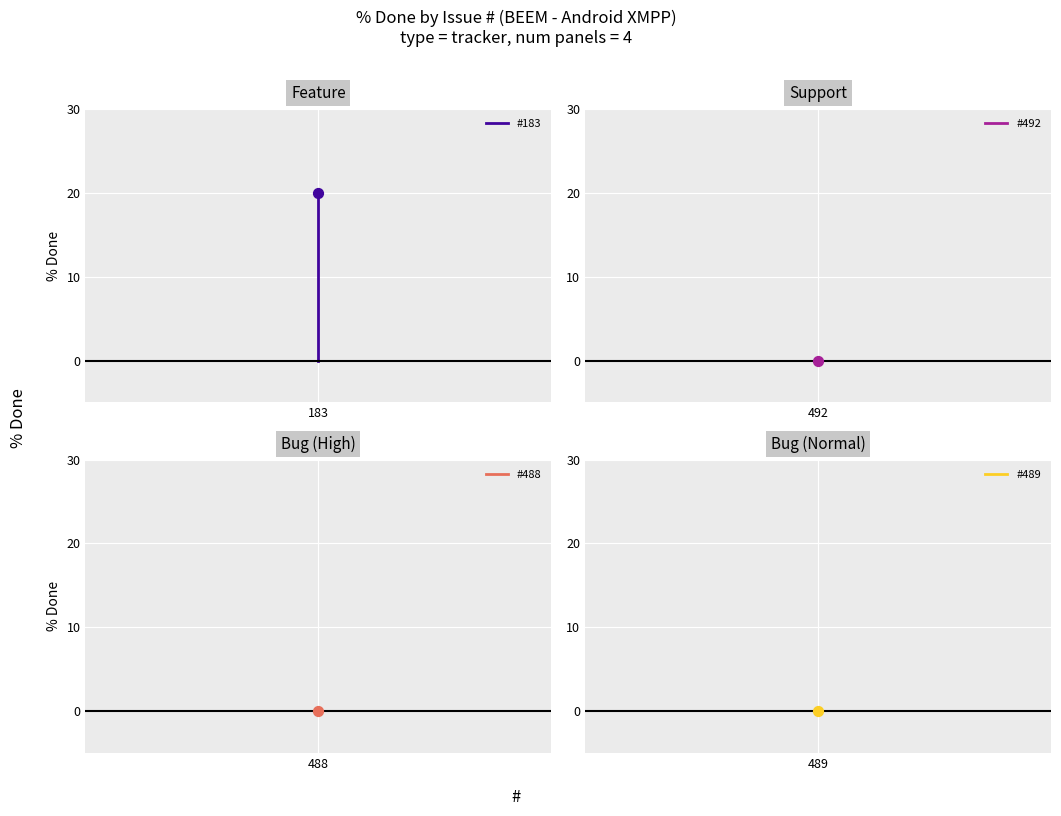

Which series has the largest total across all categories?

#183